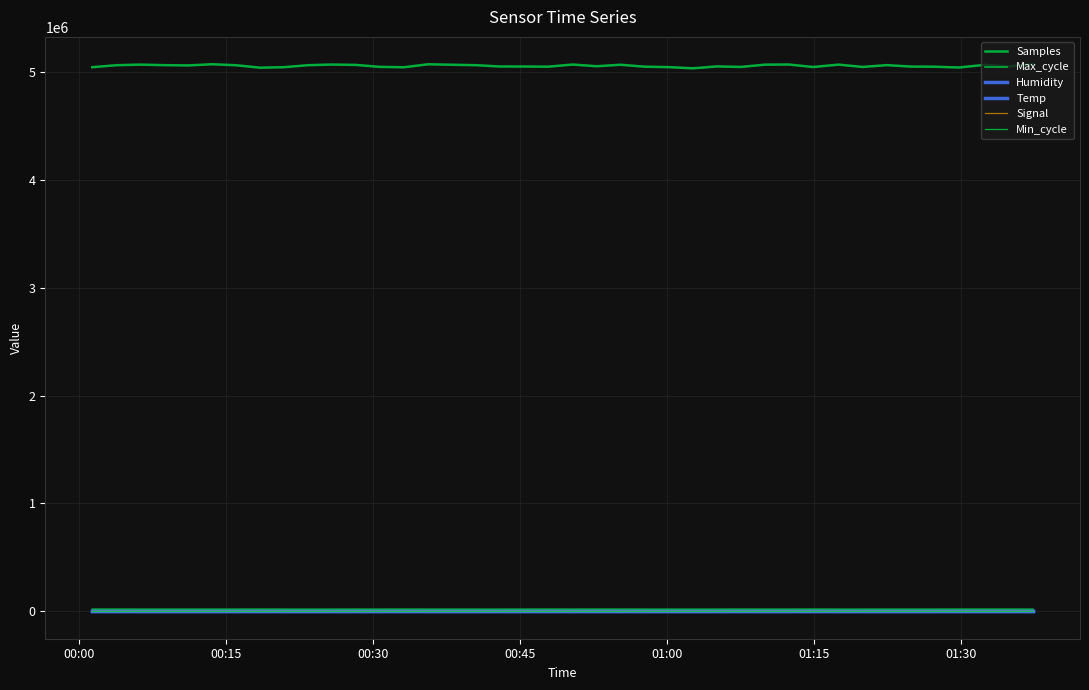

Is this an area chart (filled region under the line)?

No